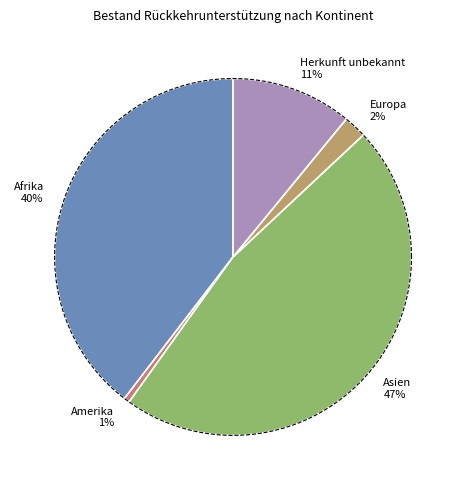

The Herkunft unbekannt slice represents 5% of the pie. True or false?

False